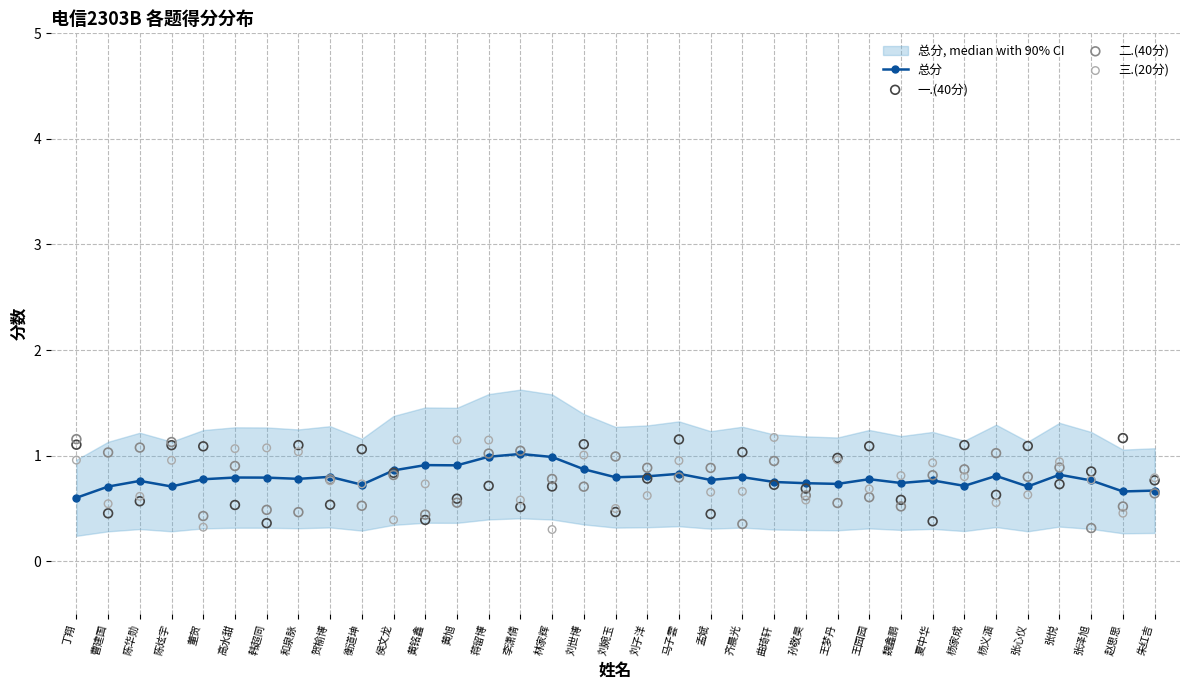

Which series has the largest Y range (max minus min)?

三.(20分)